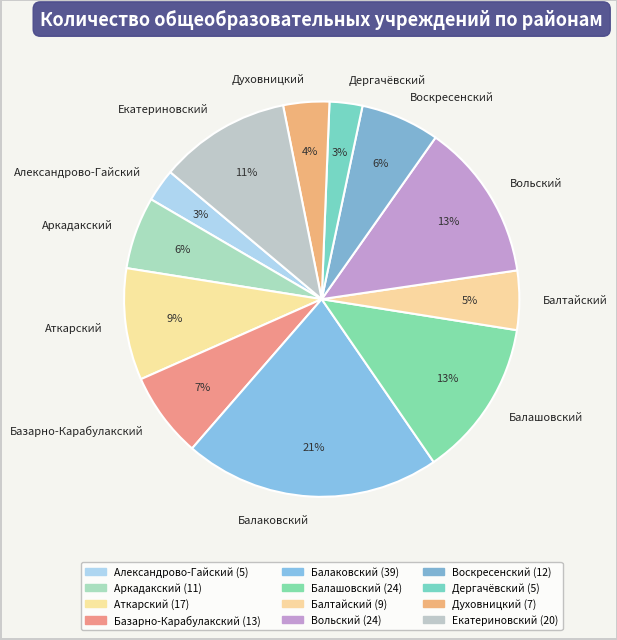

The Базарно-Карабулакский slice represents 14% of the pie. True or false?

False